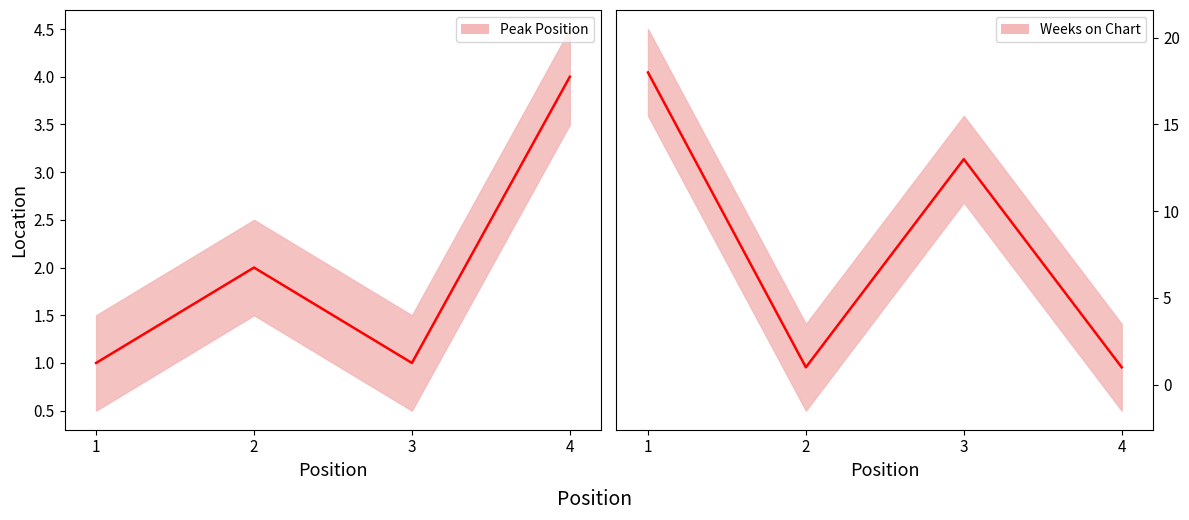

Reading left to right, transcribe all the data shown in this chart.

Peak Position: 1	2	1	4
Weeks on Chart: 18	1	13	1